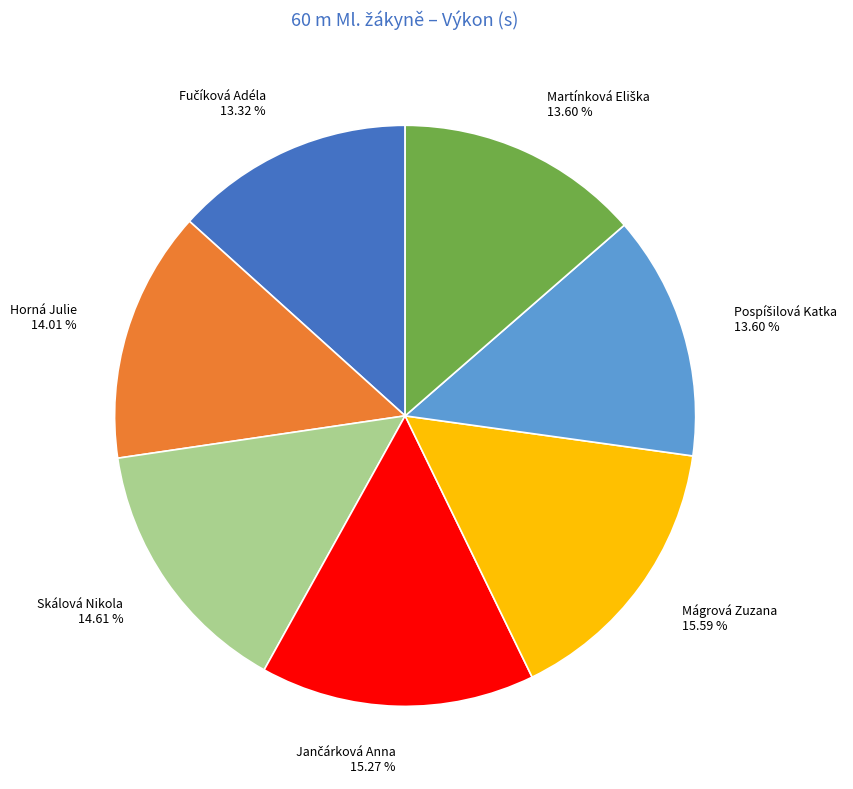

Is there a majority slice in this chart?

No